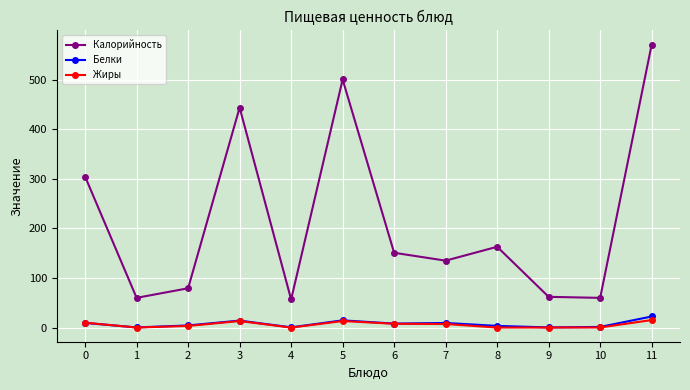

What is the highest value of the Калорийность series?

570.8